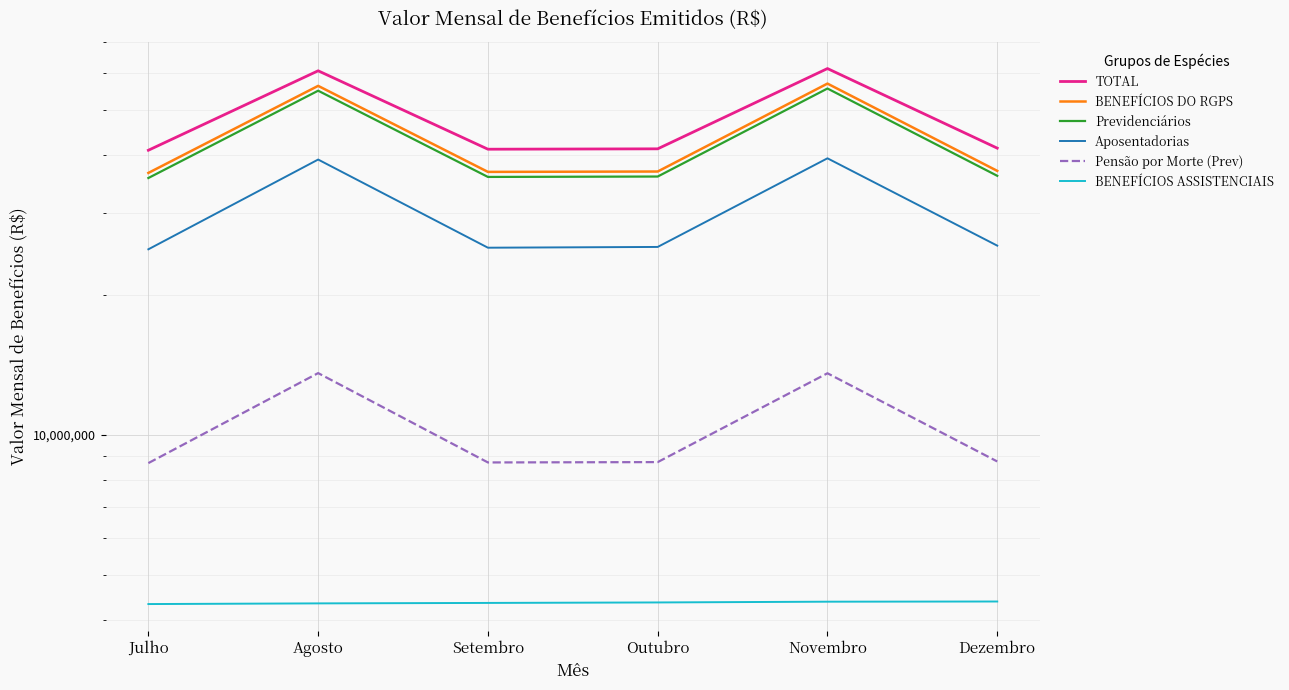

Where does the BENEFÍCIOS DO RGPS series first go above 36999191?

Agosto